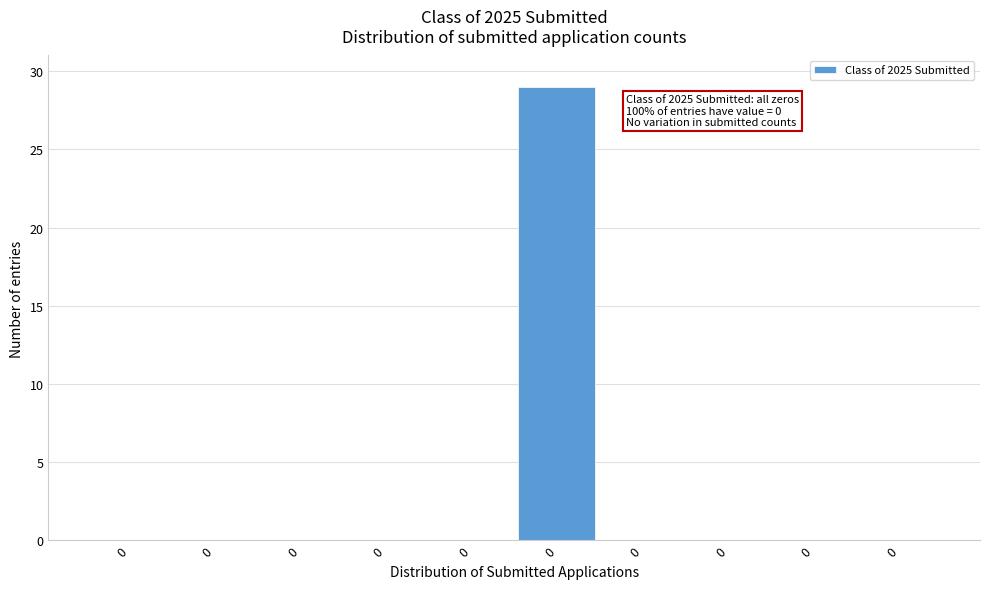

Count the number of categories in the chart.

10